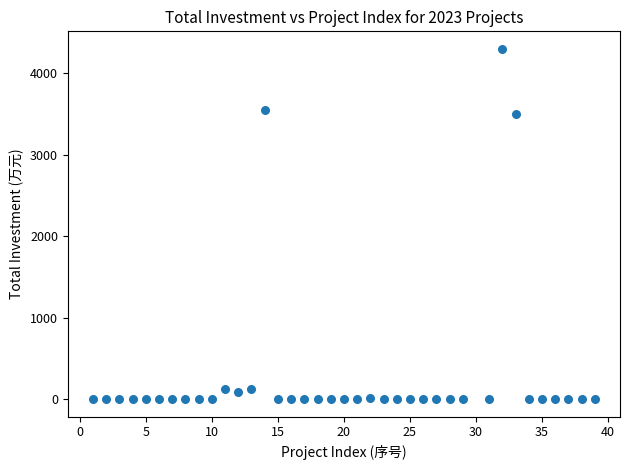

What is the range of Y values (max minus min)?

4297.2